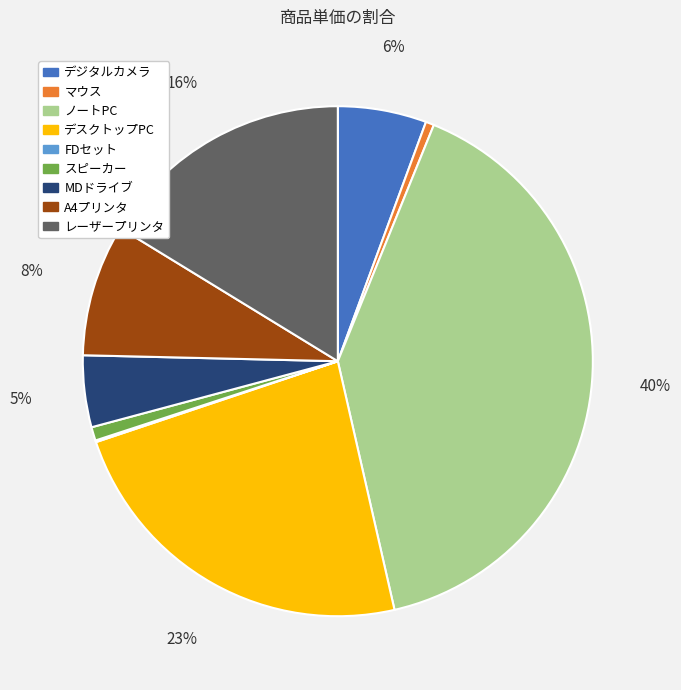

To the nearest percent, what is the difference between the largest and smallest slice percentages?

40%